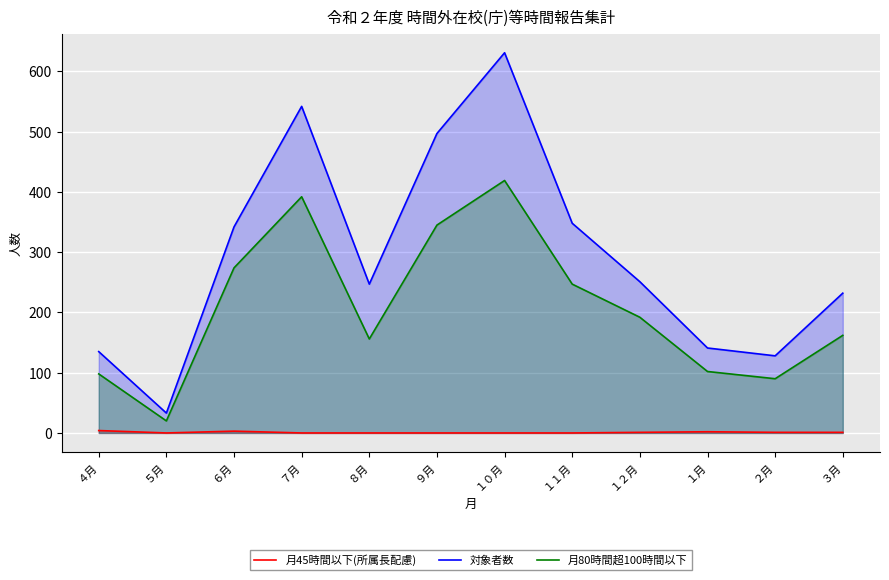

How many lines are shown in the chart?

3